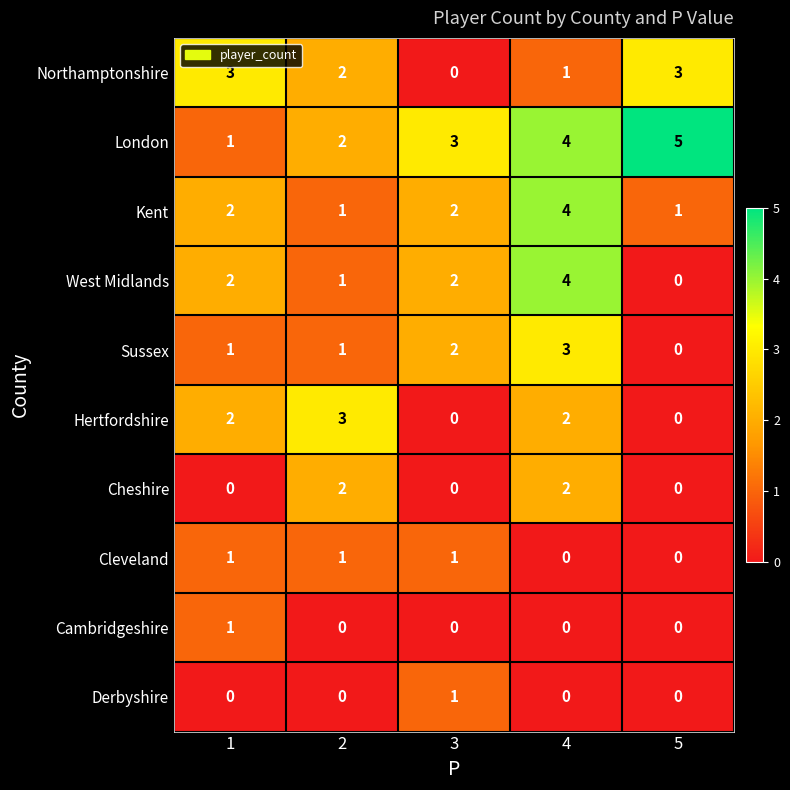

What is the total value across all series at 1?

13